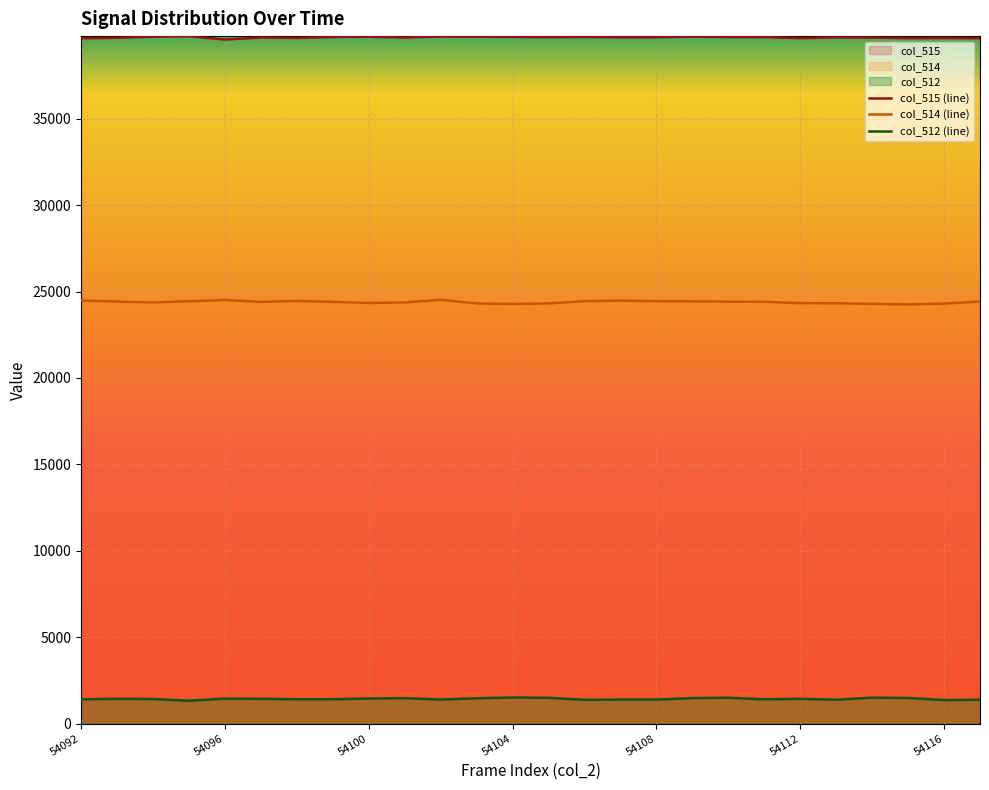

What is the smallest value displayed?

1320